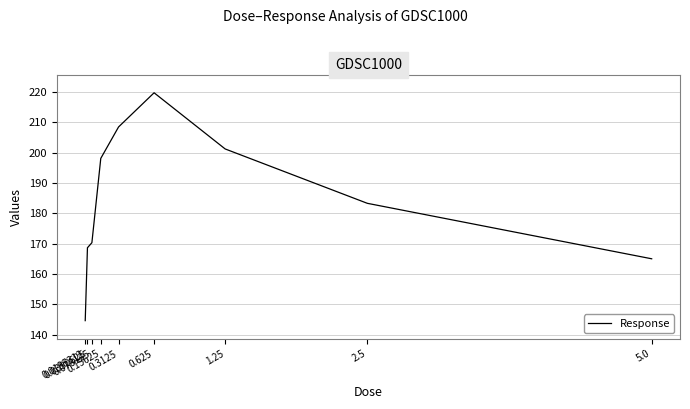

Does the chart display data point markers on the line(s)?

No